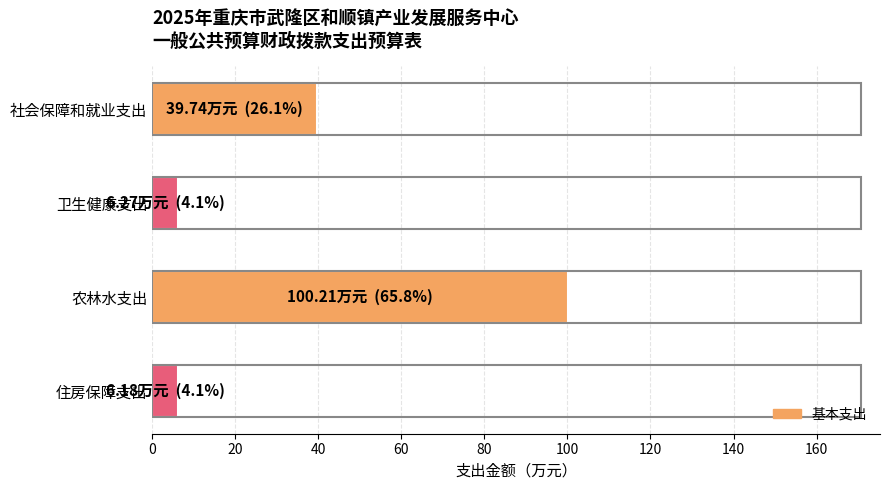

What is the difference between the maximum and minimum values?

94.0